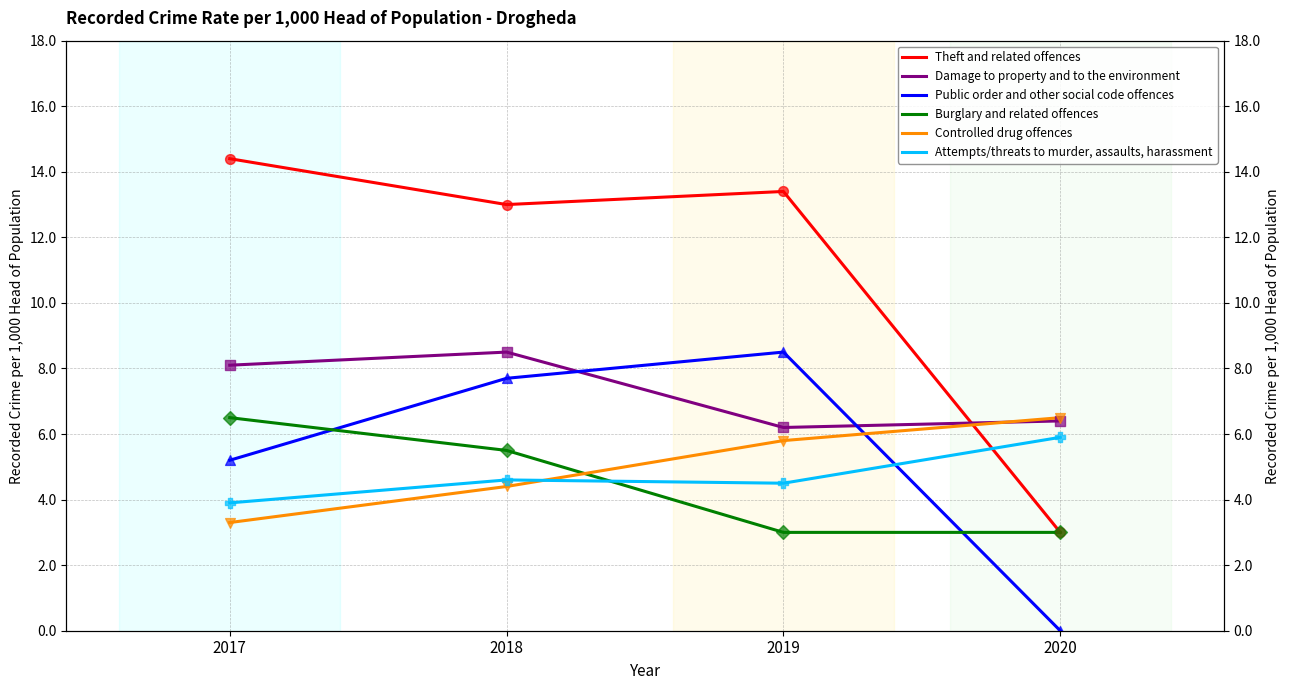

Which series contains the lowest Y value?

Public order and other social code offences